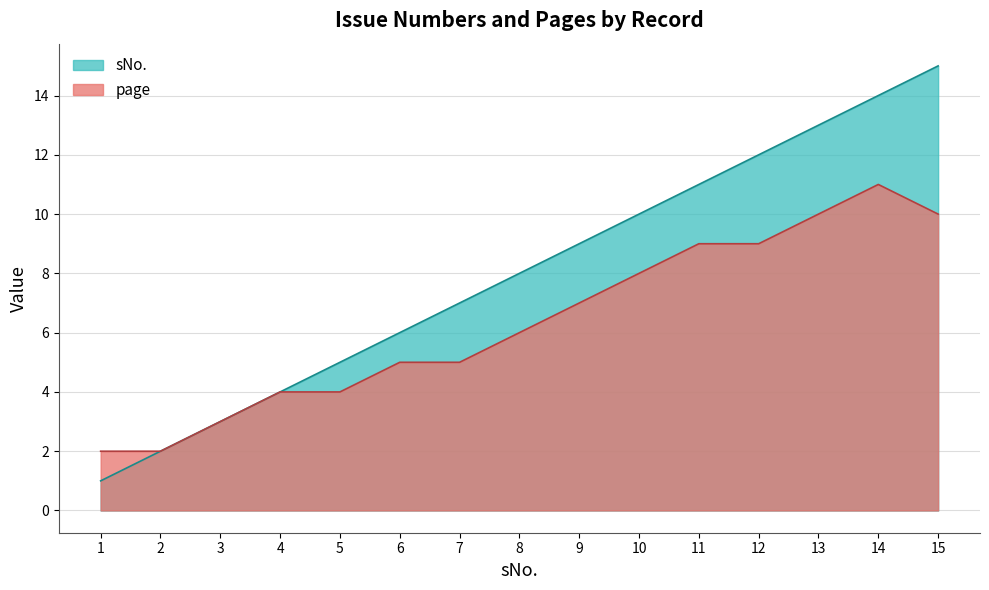

How many categories are shown in the chart?

15